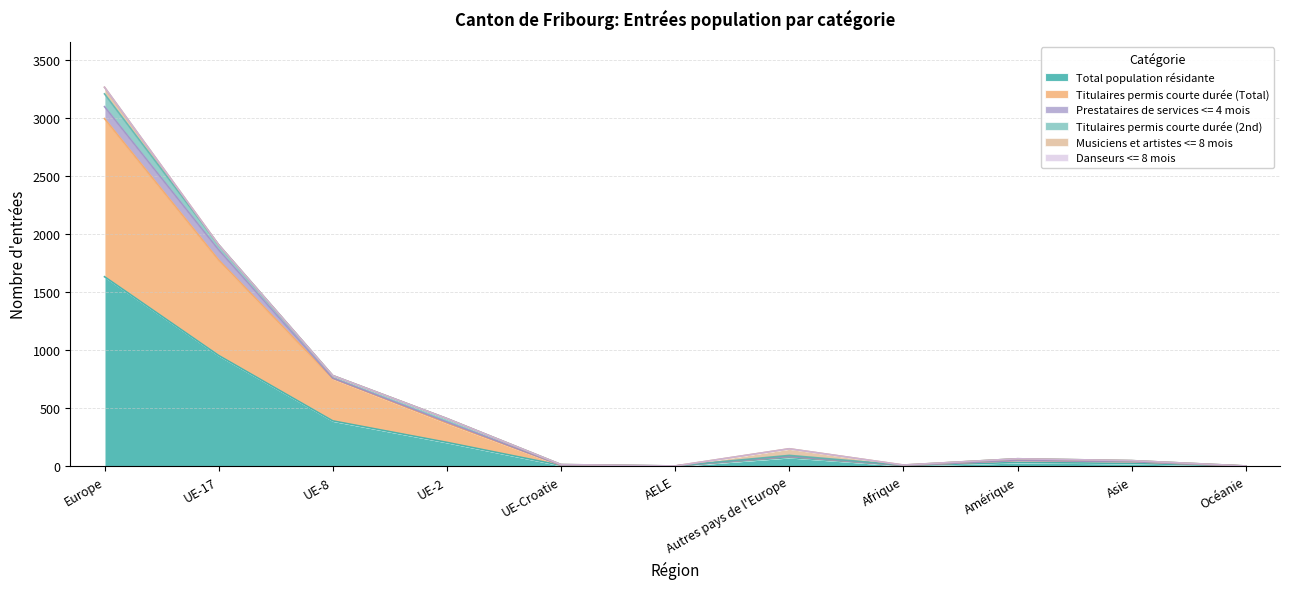

Reading left to right, transcribe all the data shown in this chart.

Total population résidante: 1631	953	390	205	7	1	75	5	32	24	1
Titulaires permis courte durée (Total): 1361	822	364	165	0	1	9	2	17	15	0
Prestataires de services <= 4 mois: 103	87	4	10	2	0	0	0	0	0	0
Titulaires permis courte durée (2nd): 110	44	22	30	5	0	9	2	15	9	1
Musiciens et artistes <= 8 mois: 57	0	0	0	0	0	57	1	0	0	0
Danseurs <= 8 mois: 0	0	0	0	0	0	0	0	0	0	0